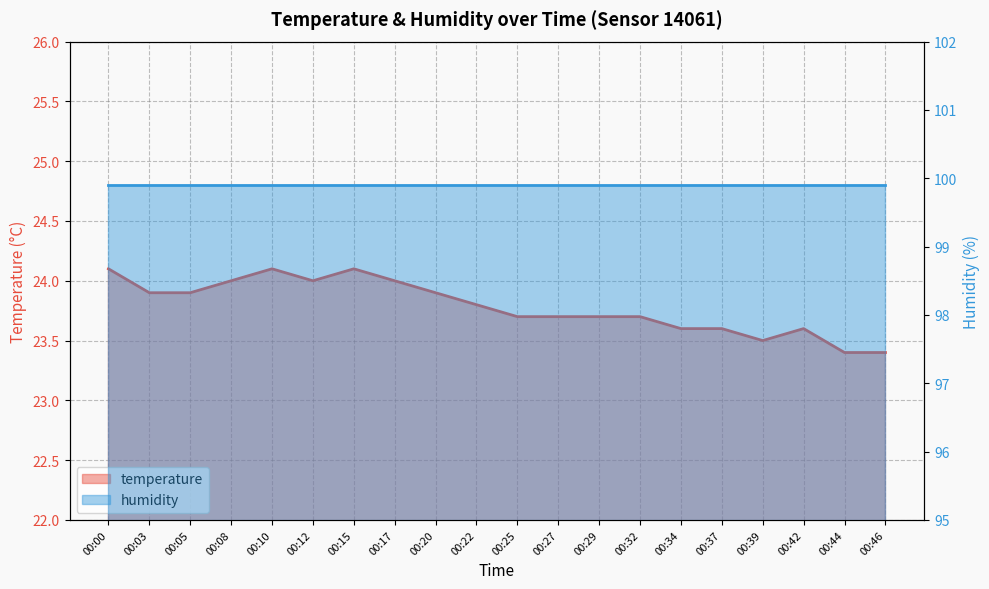

Count the values in the range 23 to 24.

17